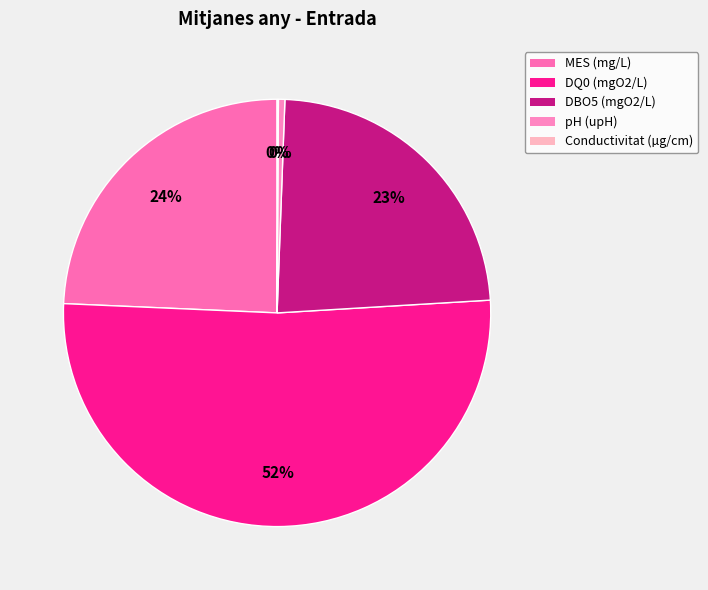

Which has a higher value, MES (mg/L) or DQ0 (mgO2/L)?

DQ0 (mgO2/L)